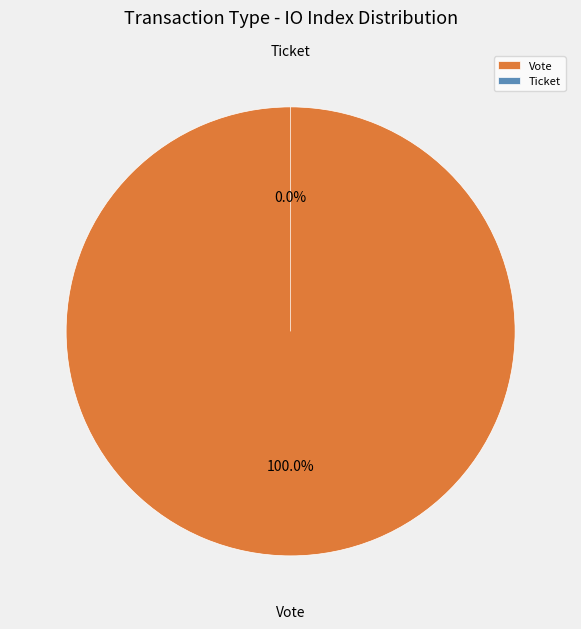

To the nearest percent, what percentage of the pie is Vote?

100%